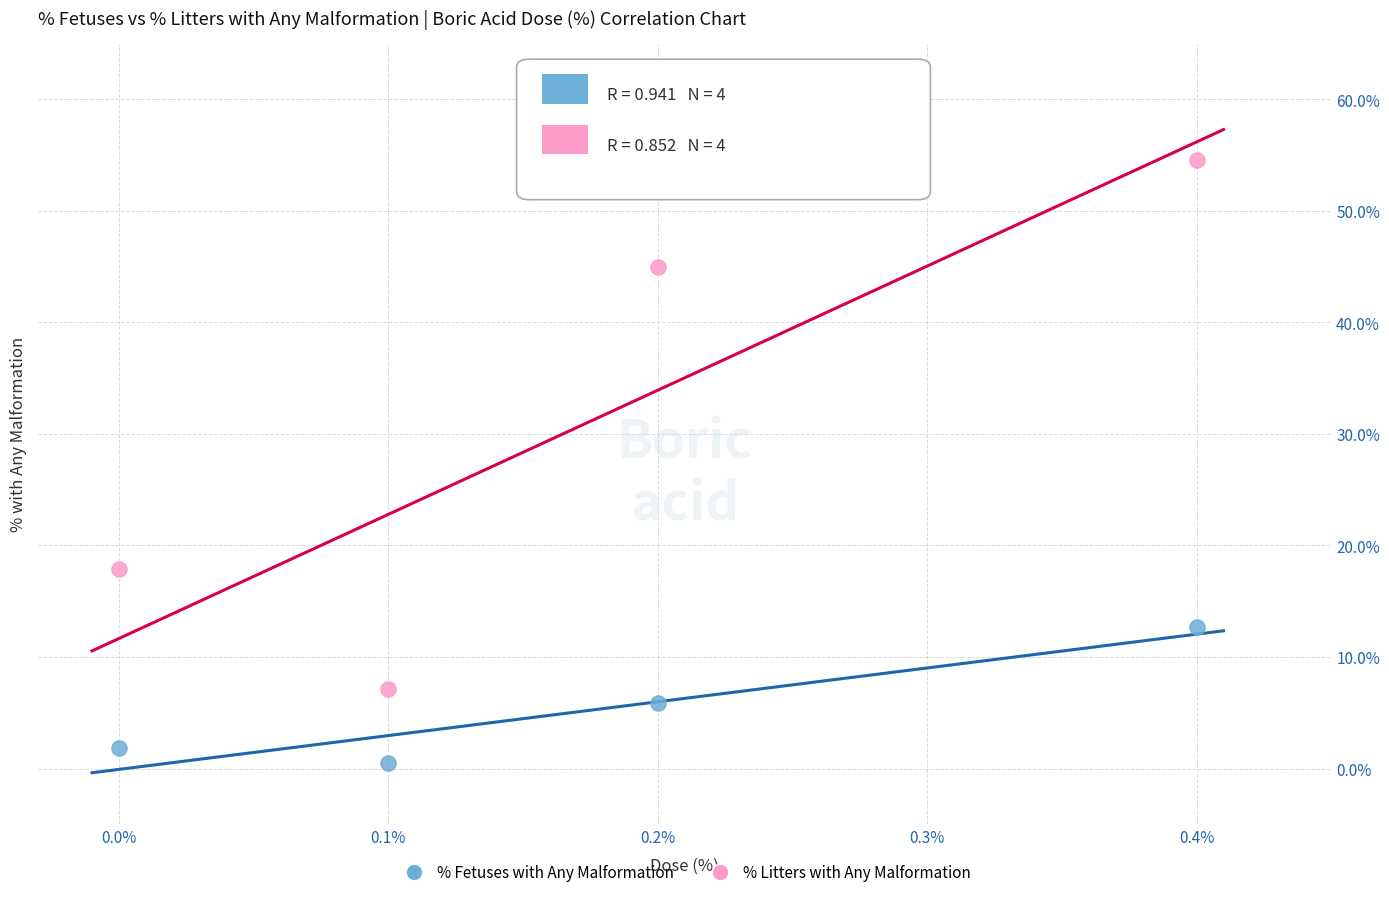

Across all data points, what is the range of Y values (max minus min)?

54.1